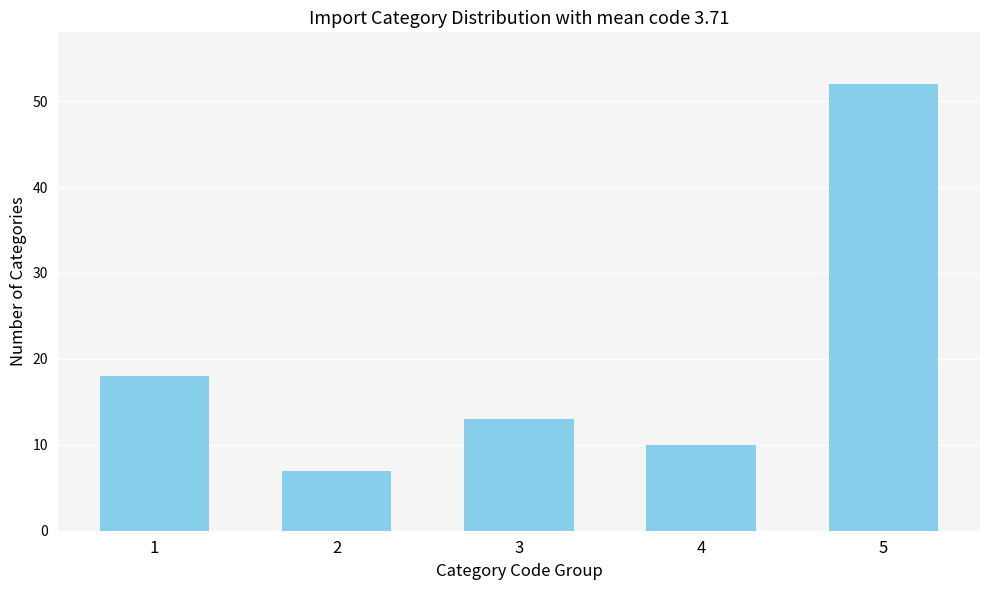

Reading right to left, transcribe all the data shown in this chart.

5=52	4=10	3=13	2=7	1=18